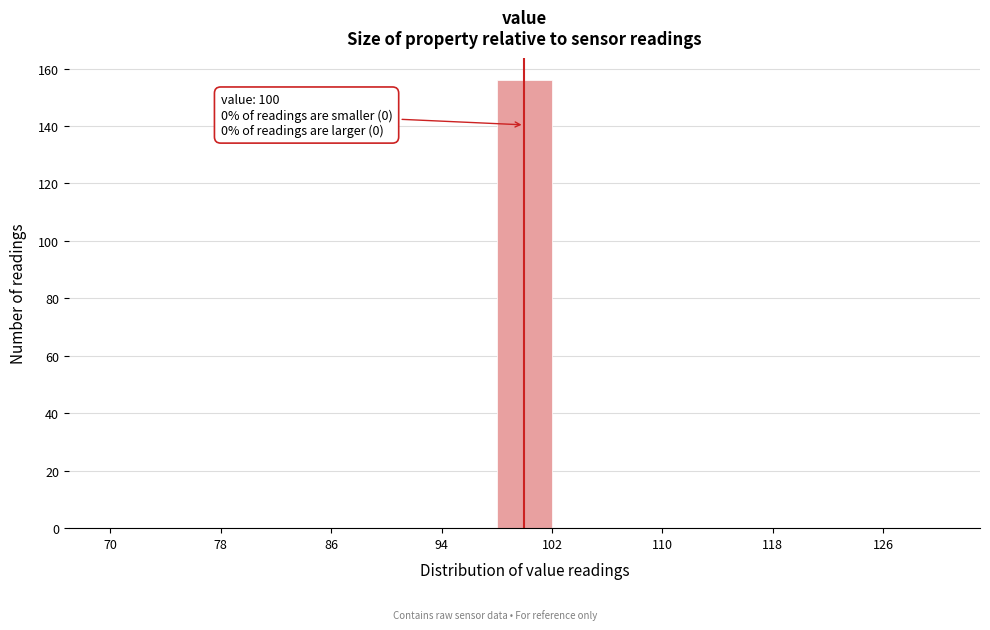

Which range on the x-axis has the tallest bar?

98 to 102